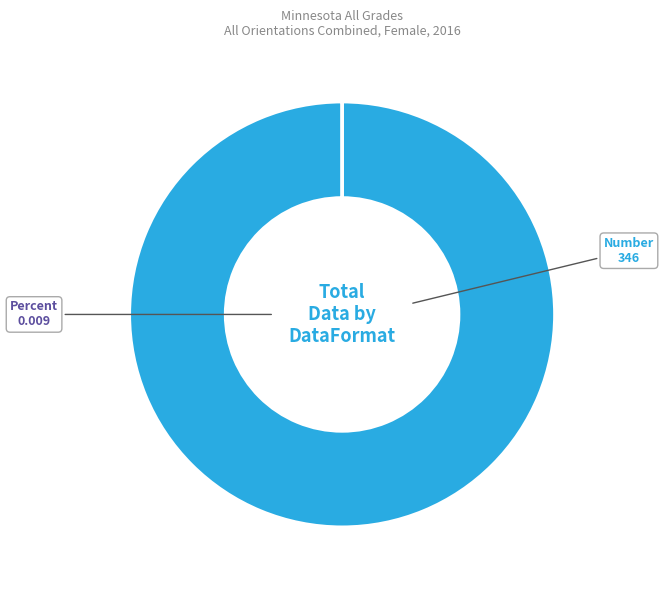

Is it true that Number is 85% of the pie?

False